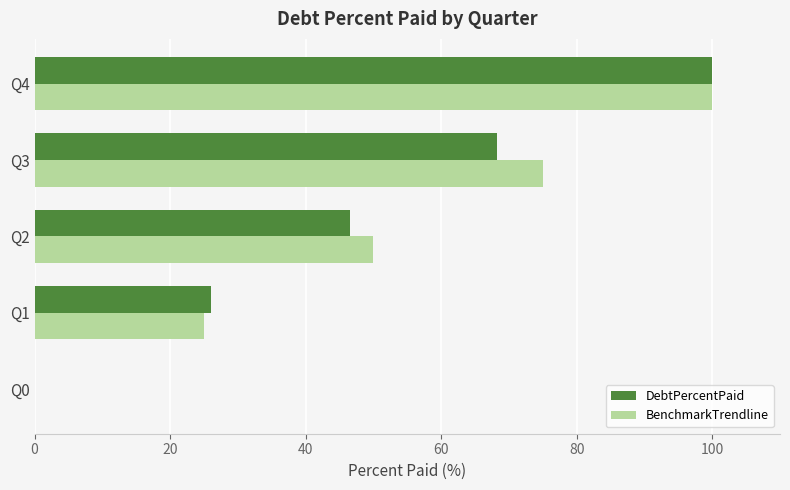

At which category is the sum across all series the highest?

Q4